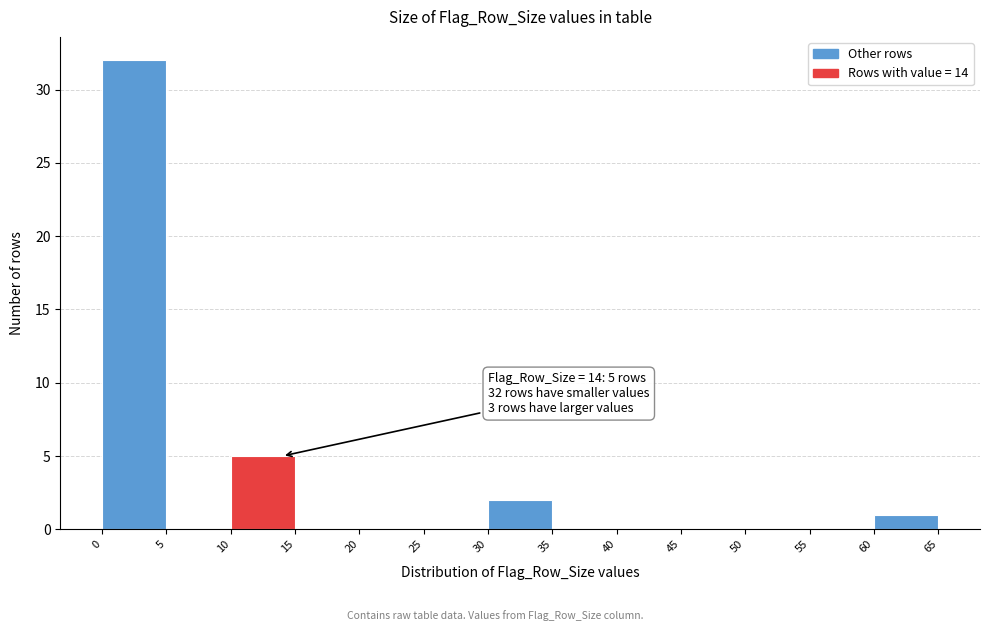

Over which range of the x-axis is the bar tallest?

0 to 5